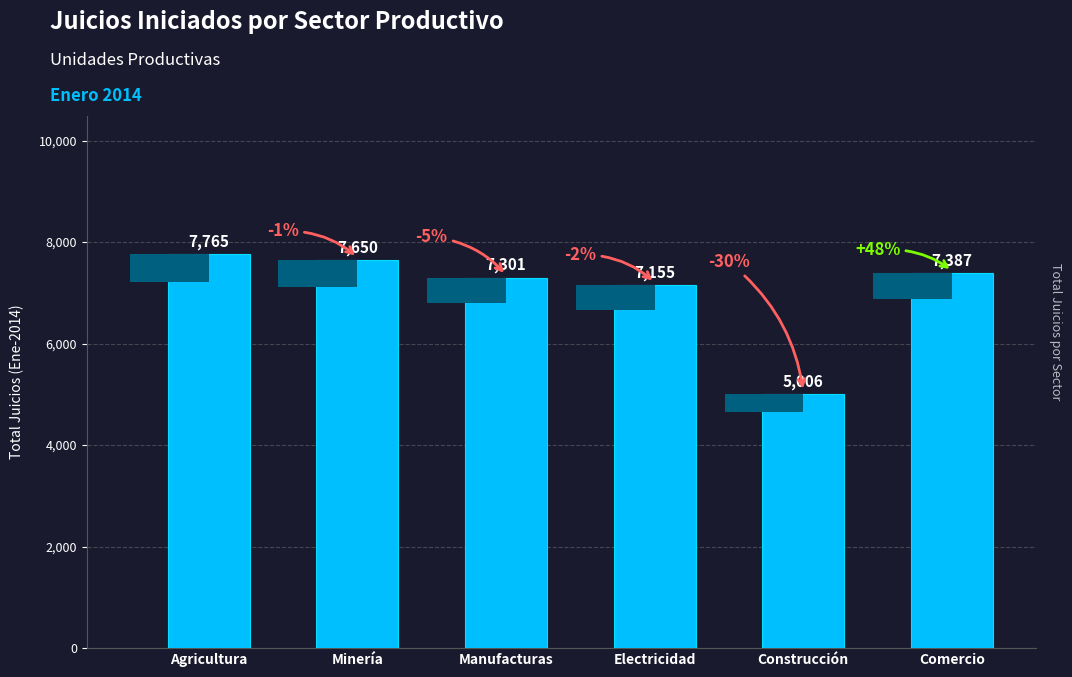

Reading left to right, extract all data points from this chart.

7765	7650	7301	7155	5006	7387